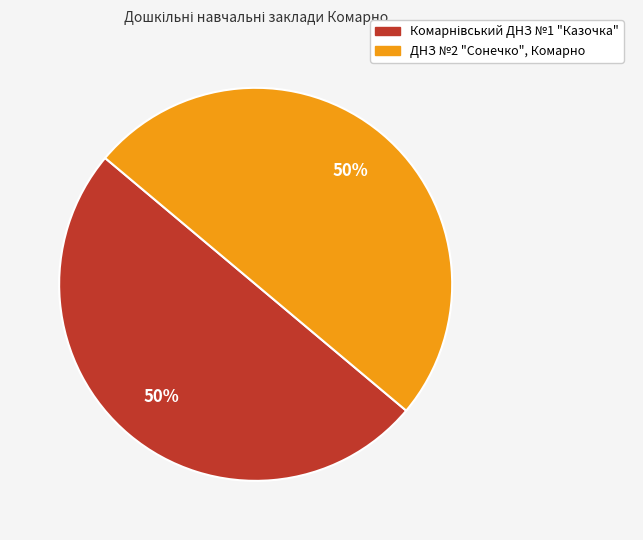

To the nearest percent, what is the average slice percentage?

50%